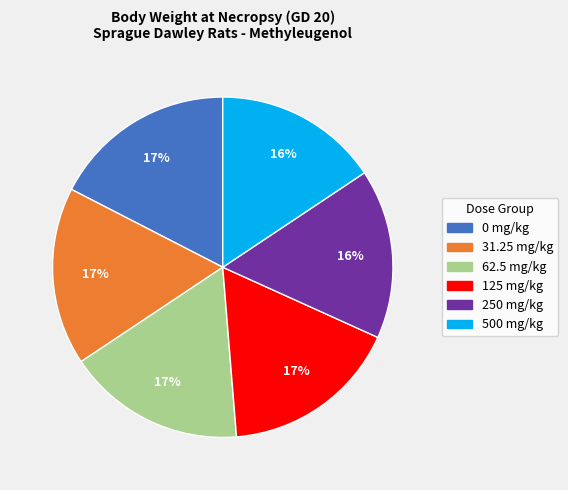

Is there any slice that represents more than half of the pie?

No